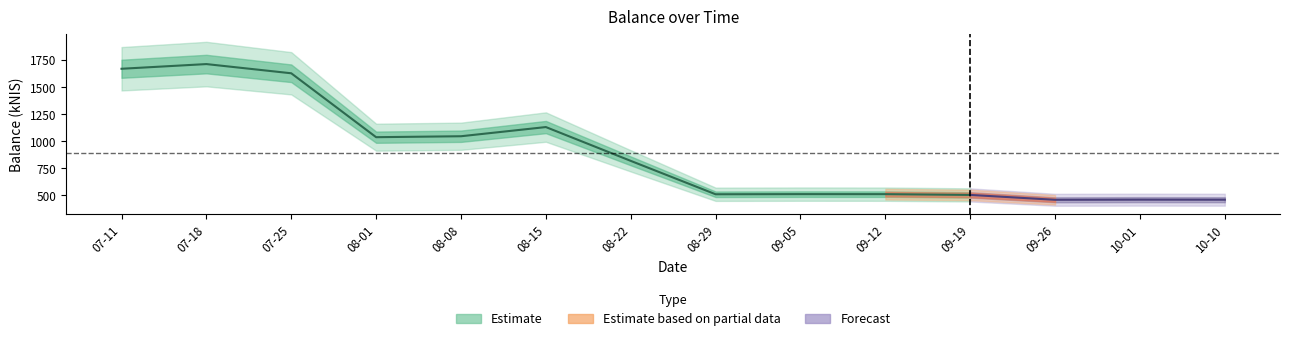

What position from the right is 2024-10-10?

1